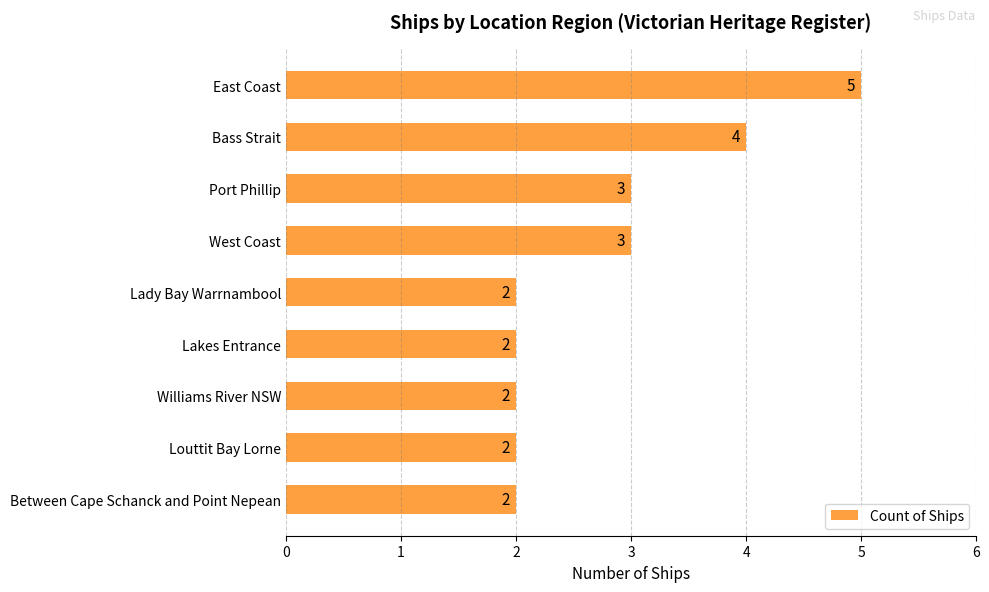

Which category has the highest value across all series?

East Coast